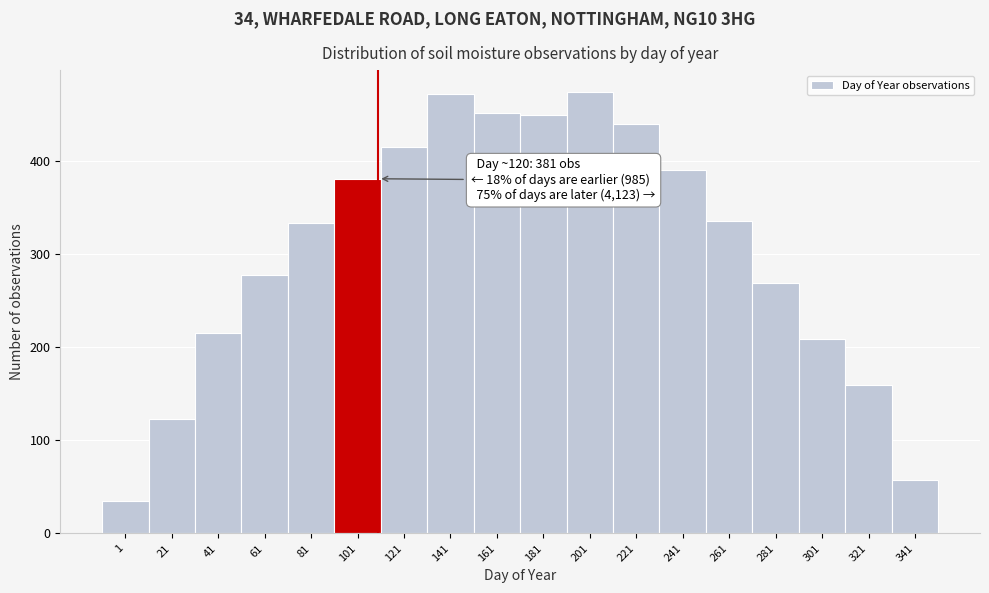

Reading left to right, transcribe all the data shown in this chart.

1=35	21=123	41=215	61=278	81=334	101=381	121=415	141=472	161=452	181=450	201=474	221=440	241=390	261=336	281=269	301=209	321=159	341=57